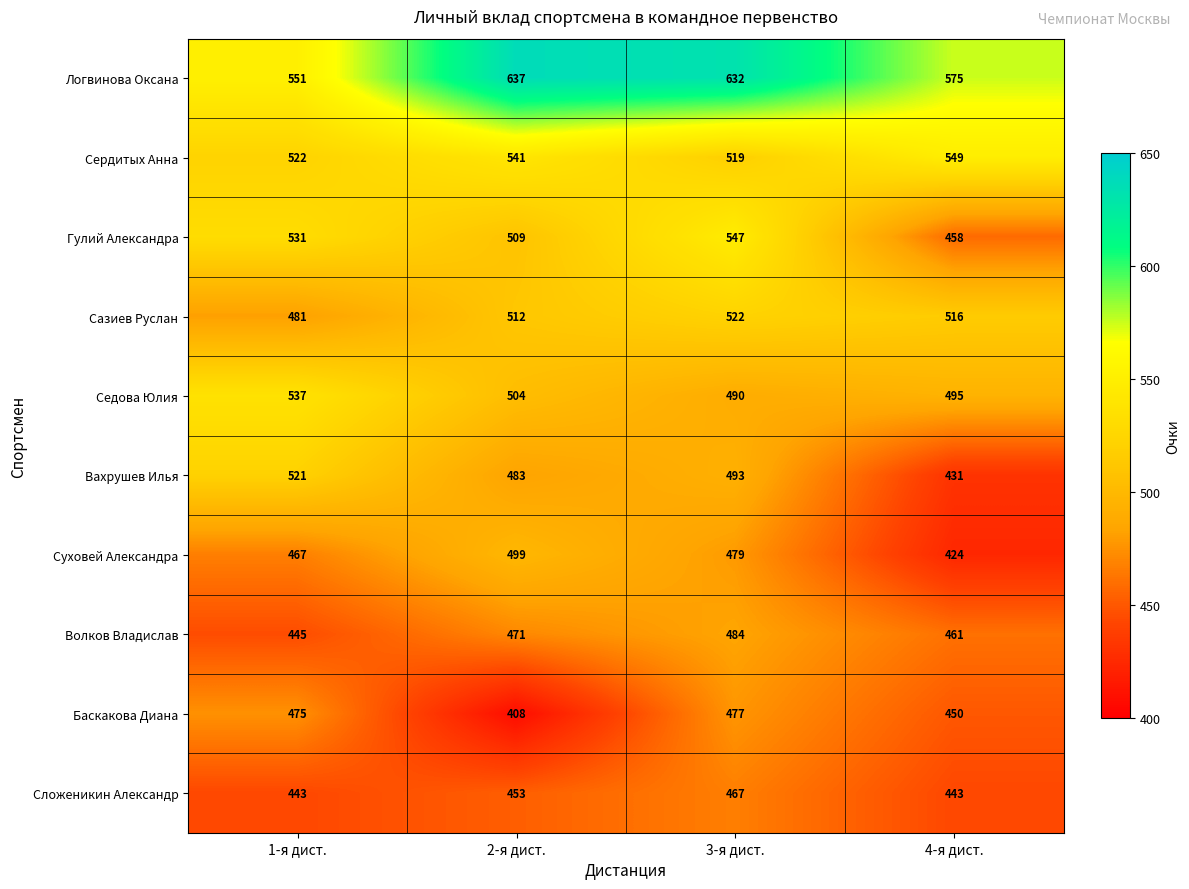

What is the difference between the second highest and second lowest values in the Гулий Александра series?

22